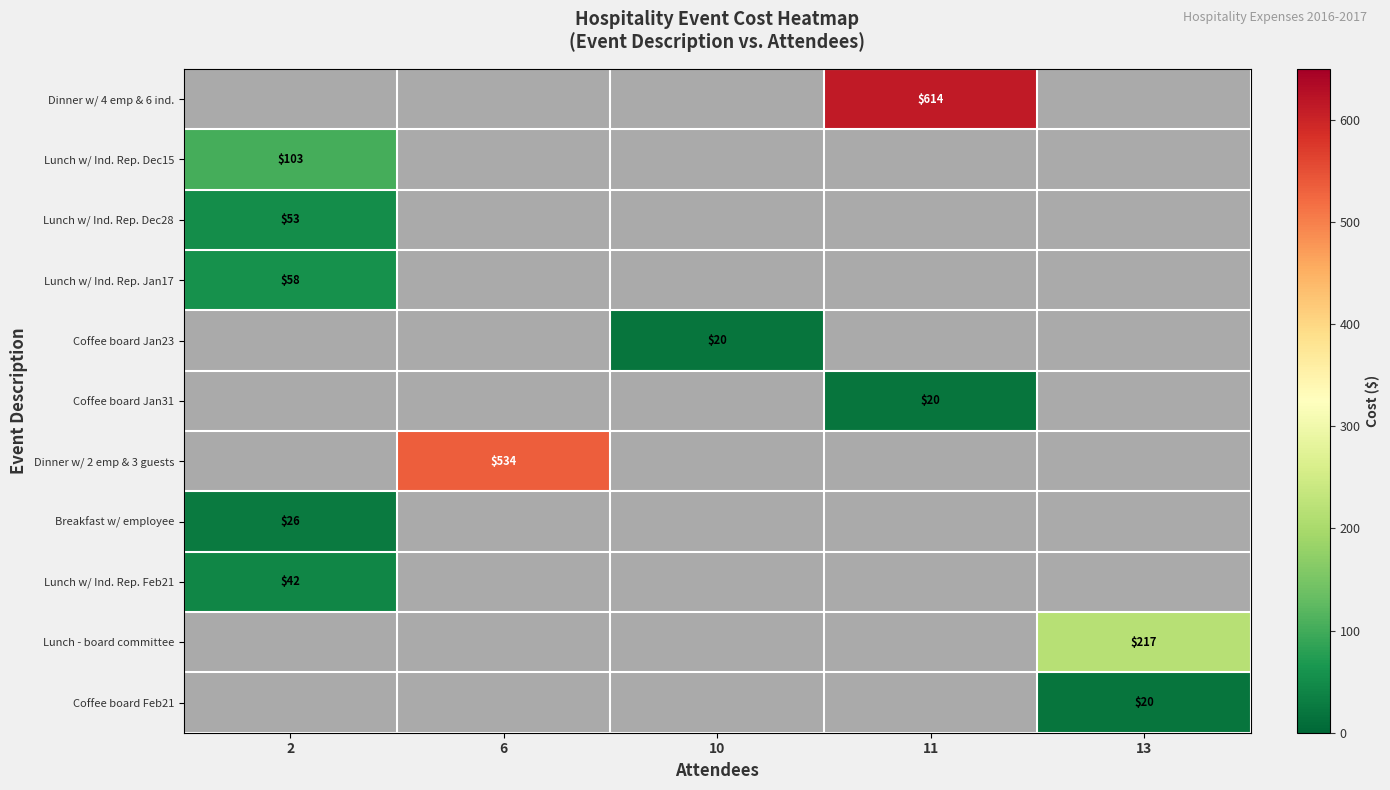

Which series has the largest range (max minus min)?

Dinner w/ 4 emp & 6 ind.